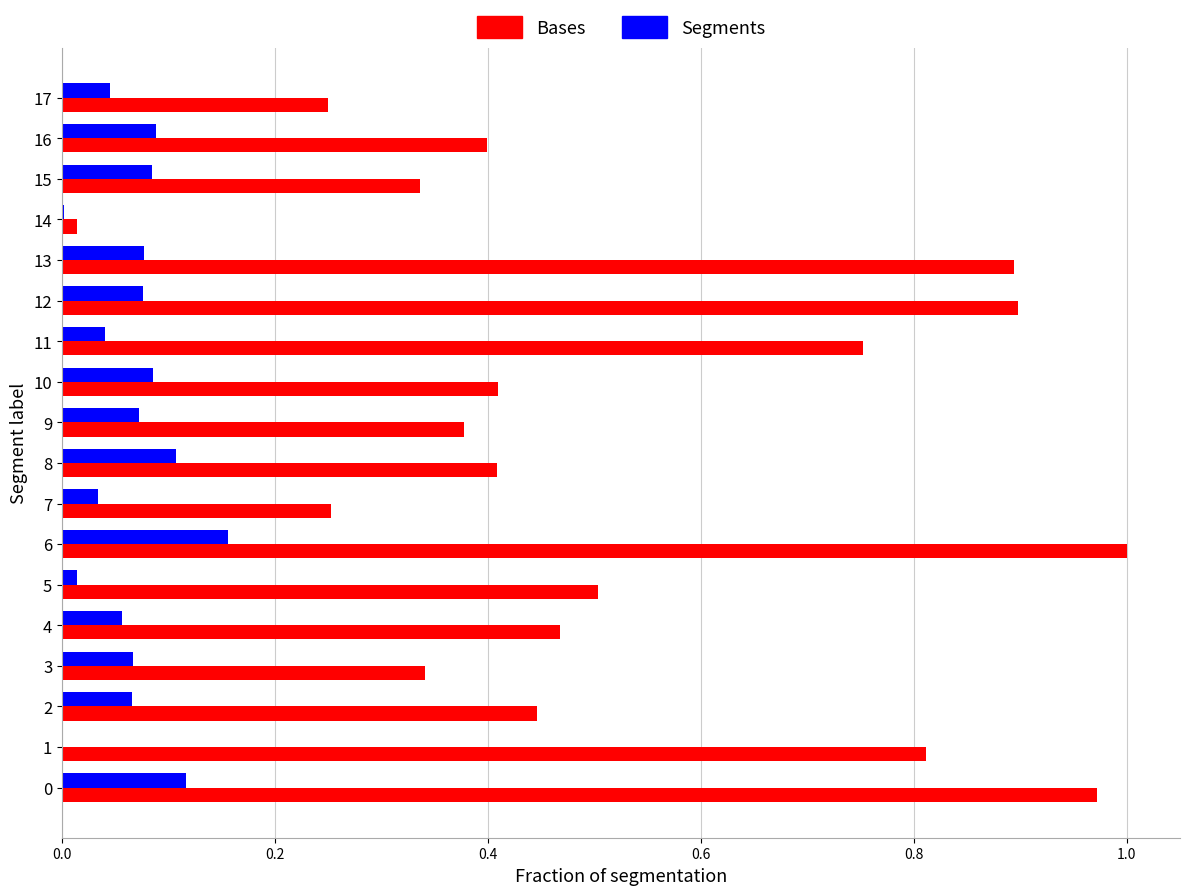

At which category does the chart reach its peak across all series?

6